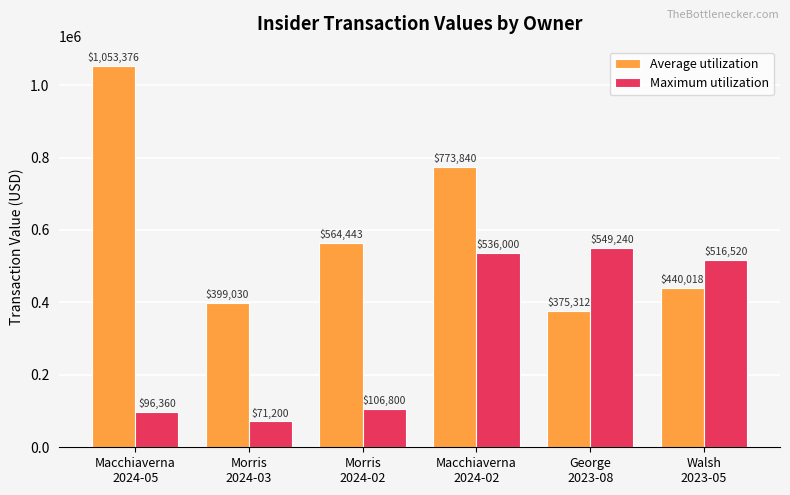

How many data points does each series have?

6